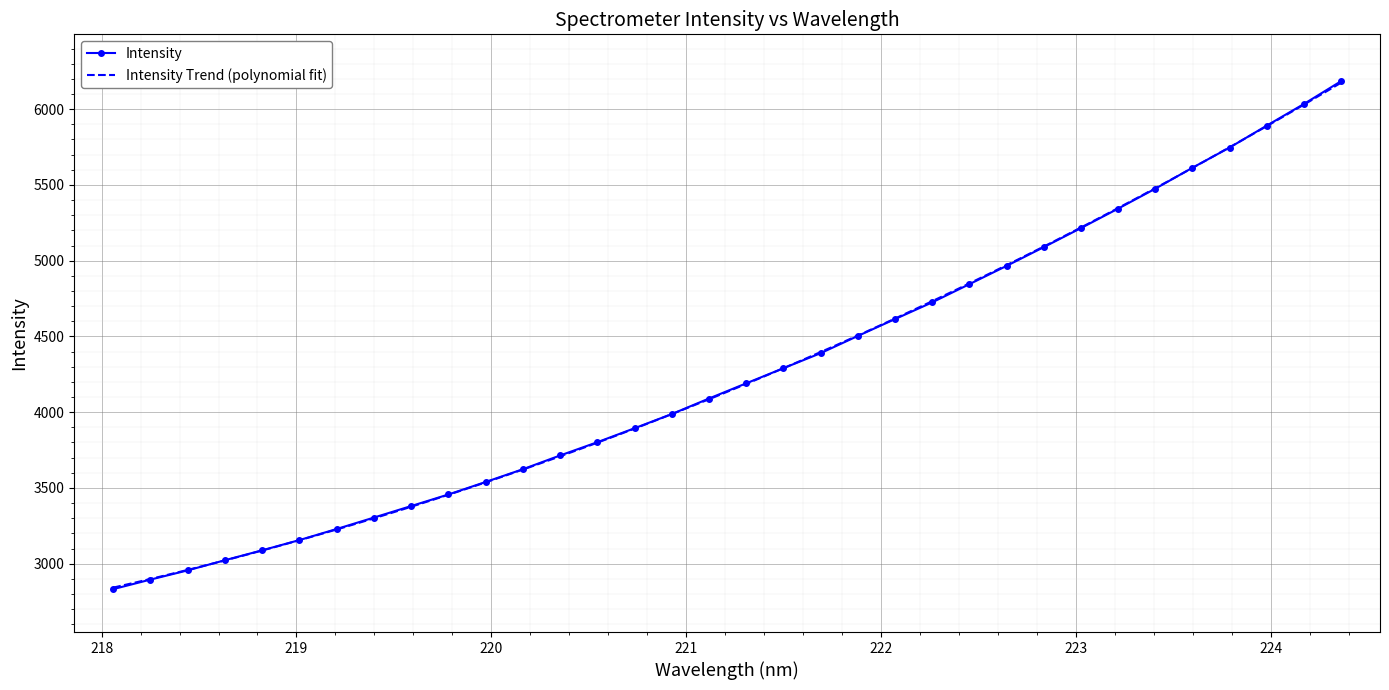

How many data points are less than 4190?

17